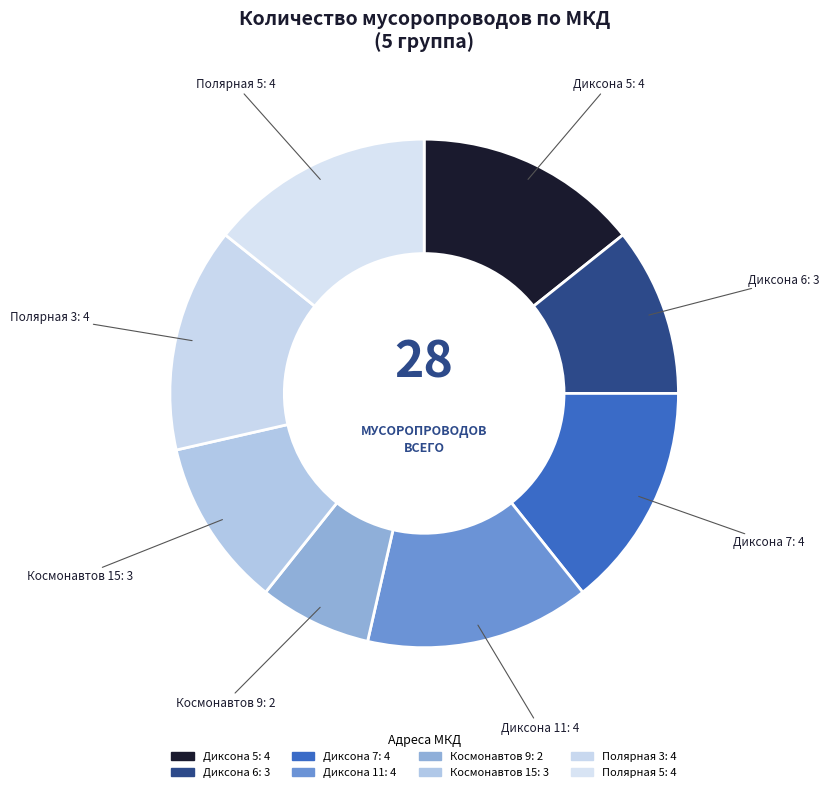

How much of the chart is everything except Диксона 5?

85.7%